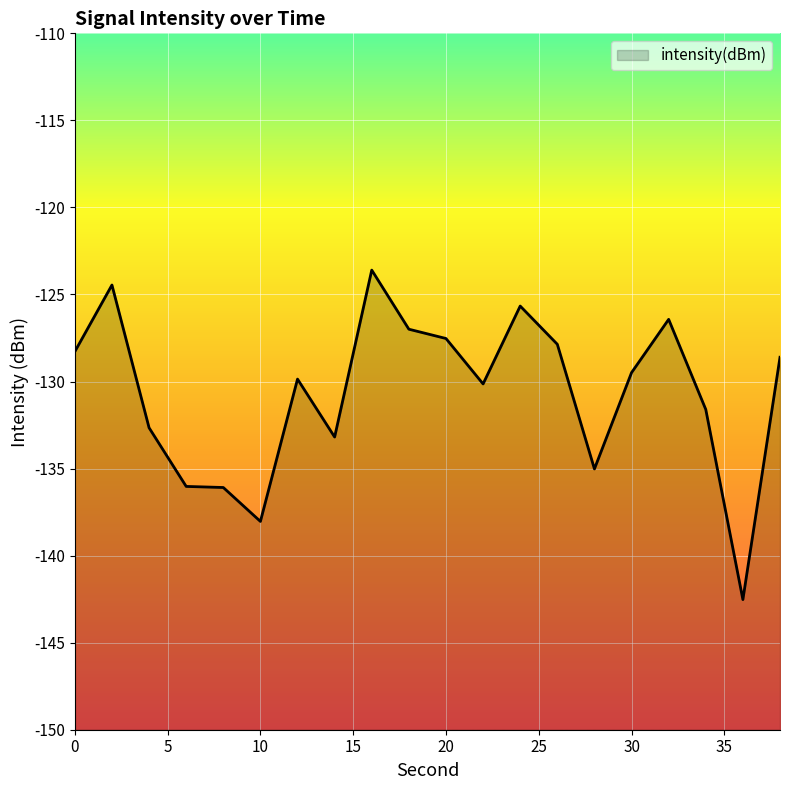

What is the difference between the maximum and minimum values?

18.9